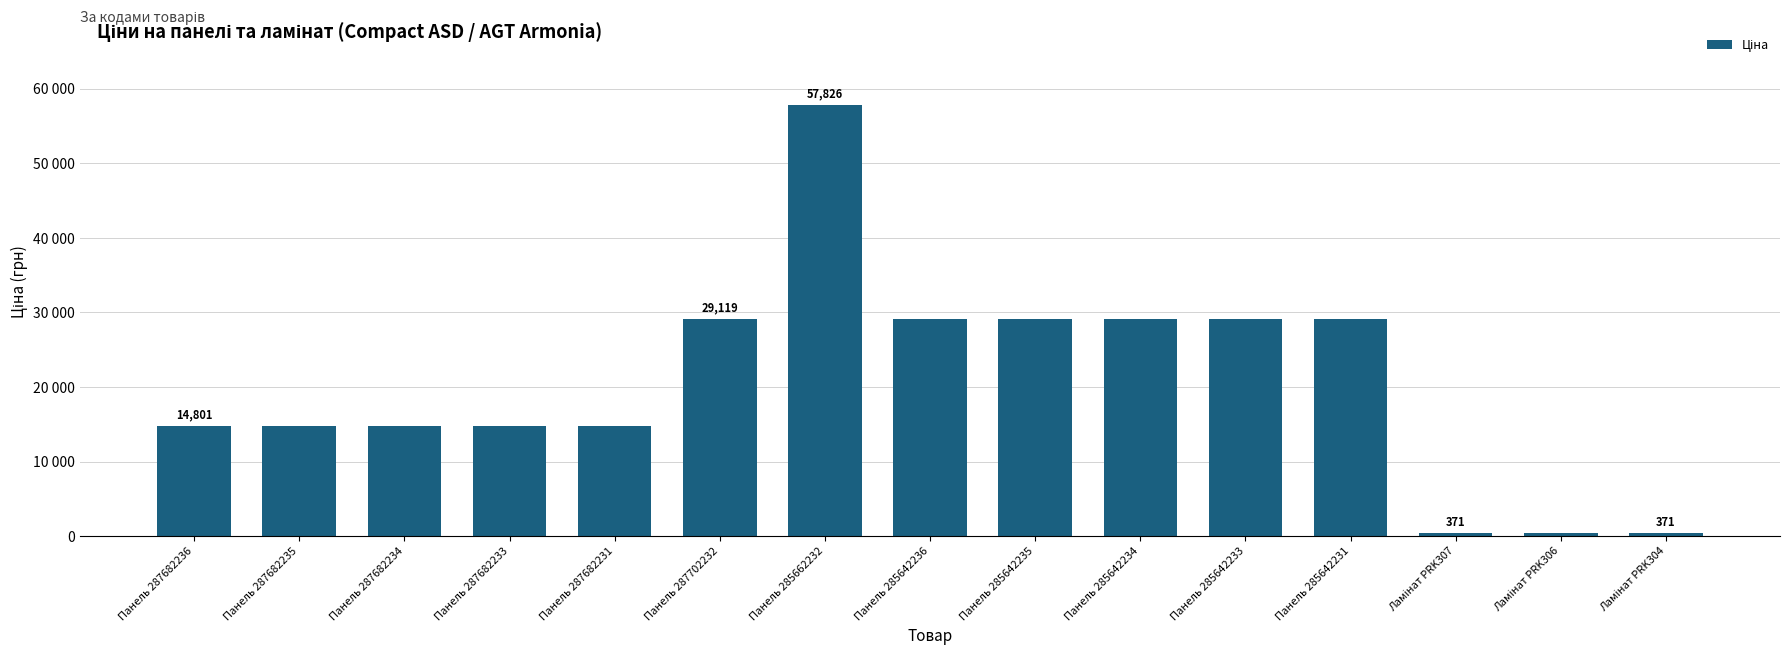

At which category does the chart reach its minimum across all series?

Ламінат PRK307